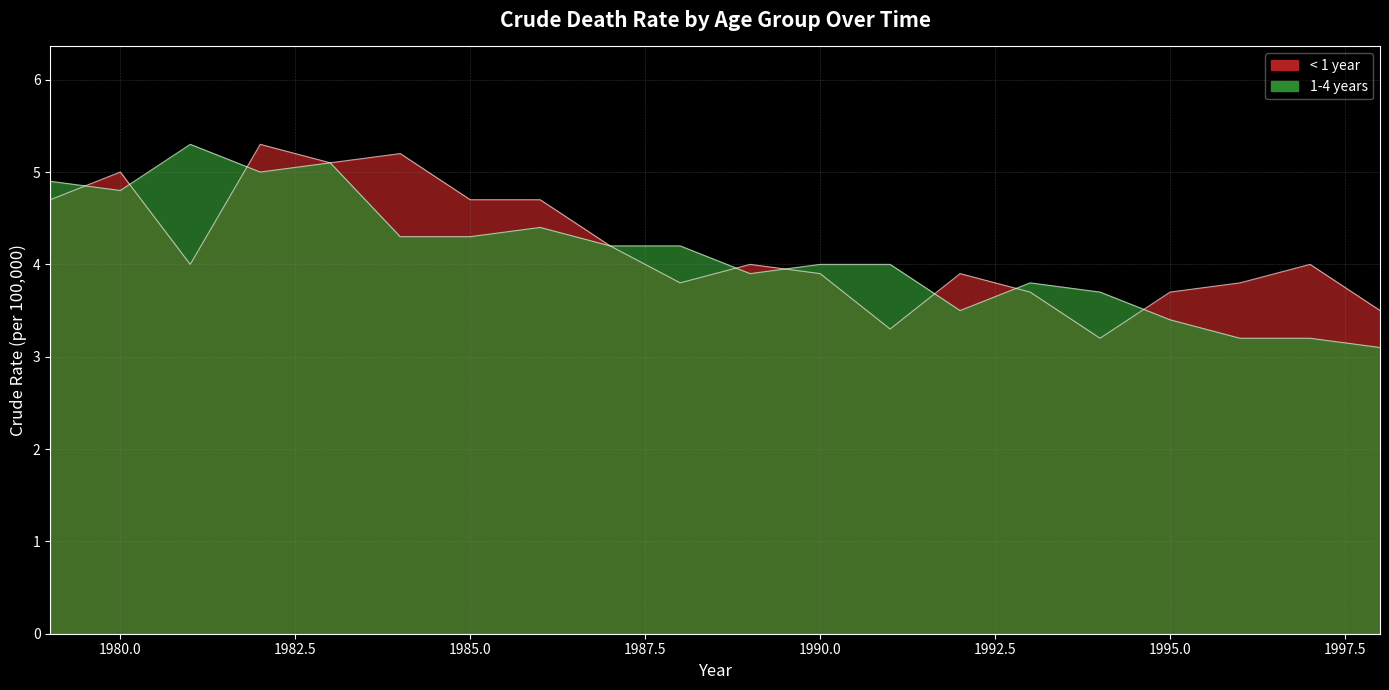

What is the maximum value shown in the chart?

5.3